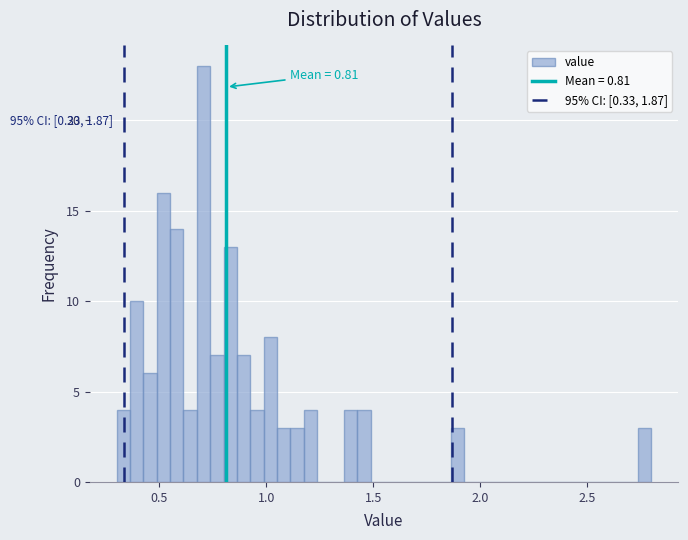

Around what value on the x-axis is the tallest bar? Give the approximate position of its centre, as read against the axis.

0.70